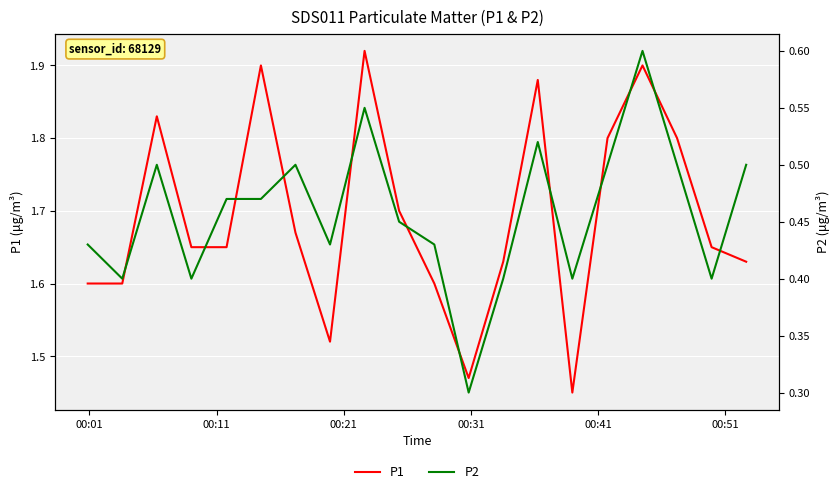

In P2, how many points are higher than both neighbors (excluding endpoints)?

5